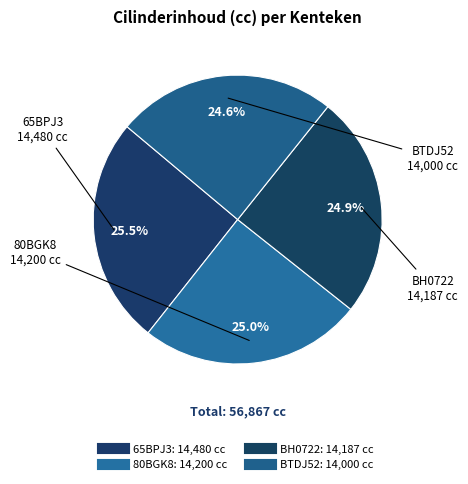

How many segments does this pie chart have?

4